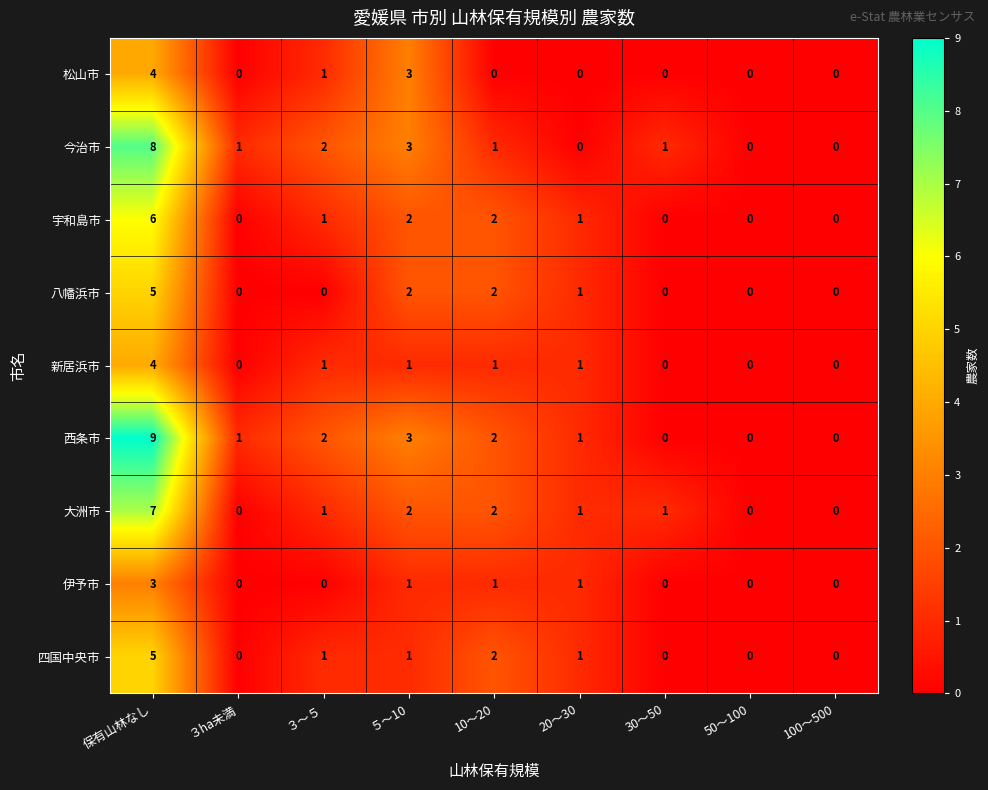

Which series has the largest range (max minus min)?

西条市